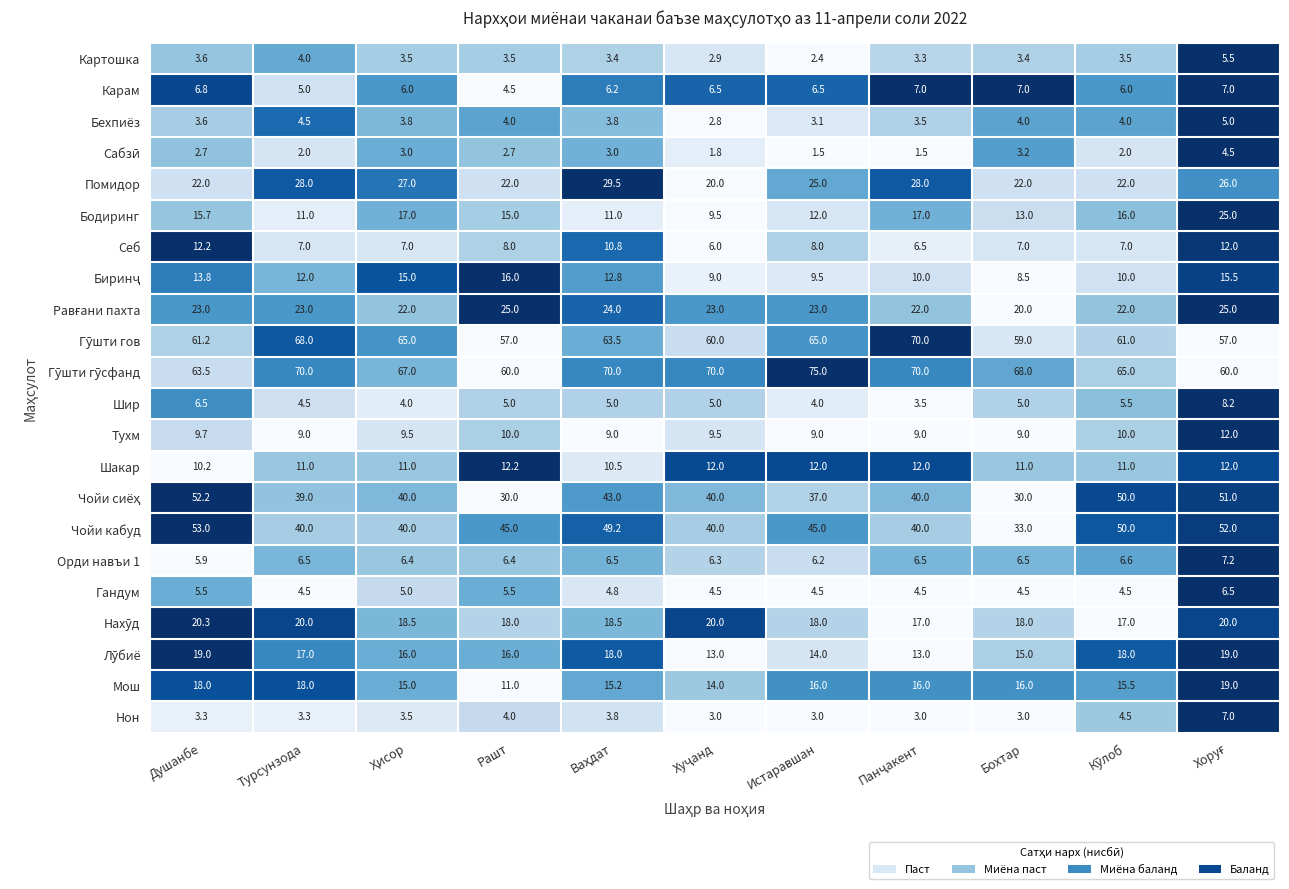

How many data points does each series have?

11